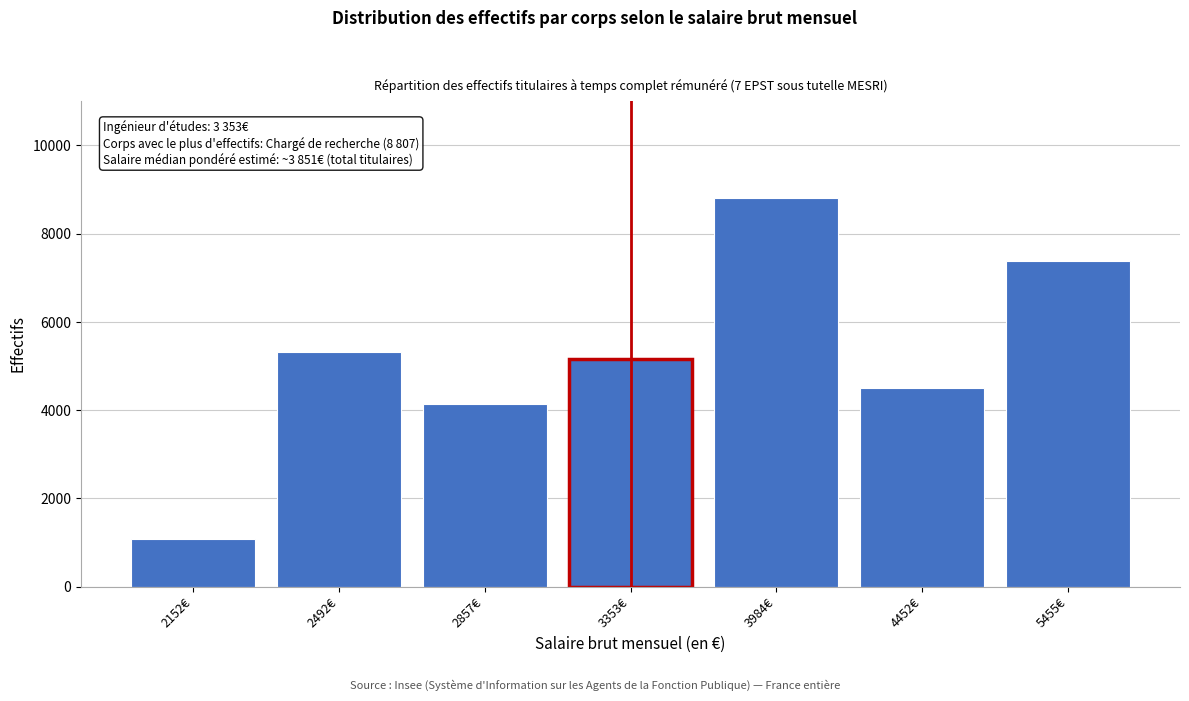

Reading left to right, what are all the values shown in this chart?

2152€=1076	2492€=5312	2857€=4144	3353€=5149	3984€=8807	4452€=4510	5455€=7392